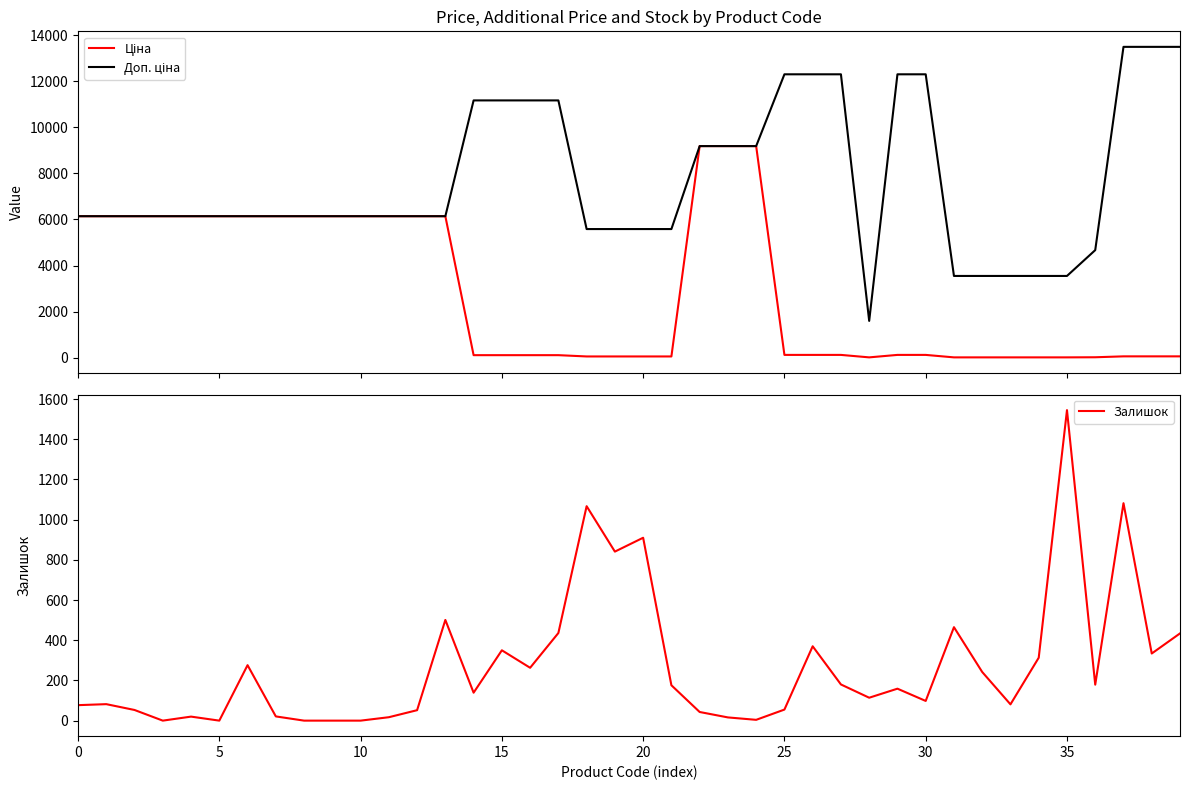

Is the value of Доп. ціна at 32 greater than the value of Залишок at 36?

Yes